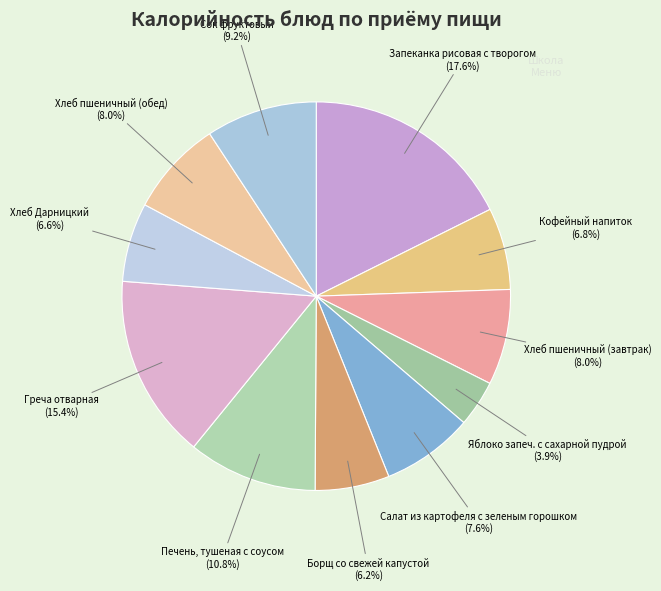

The Печень, тушеная с соусом slice represents 24% of the pie. True or false?

False